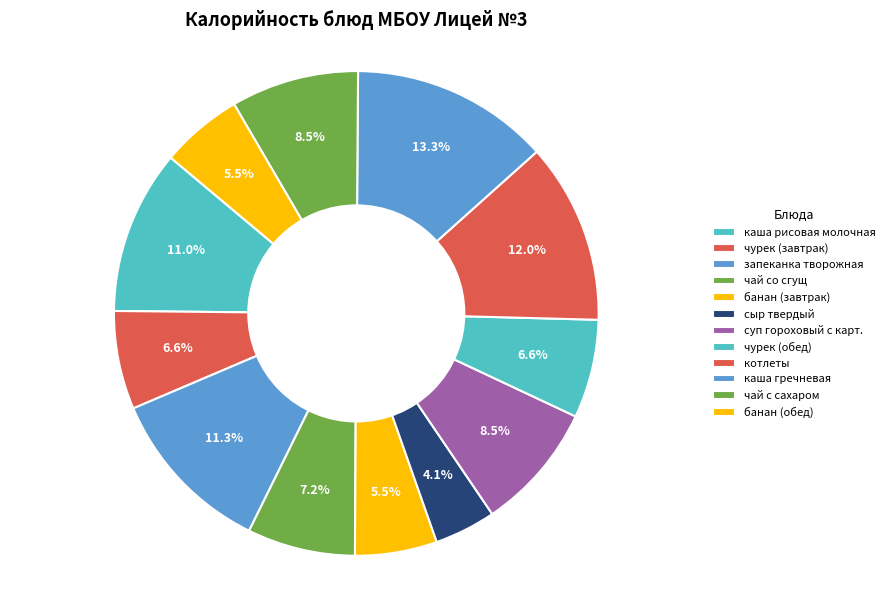

Count the number of slices in the pie.

12